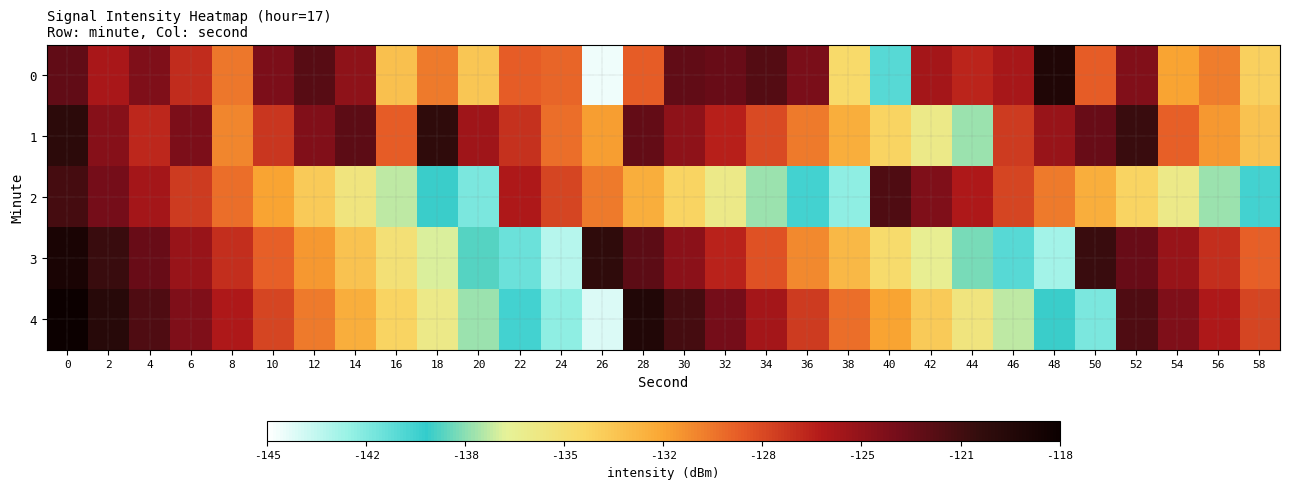

How many series are shown in this chart?

5